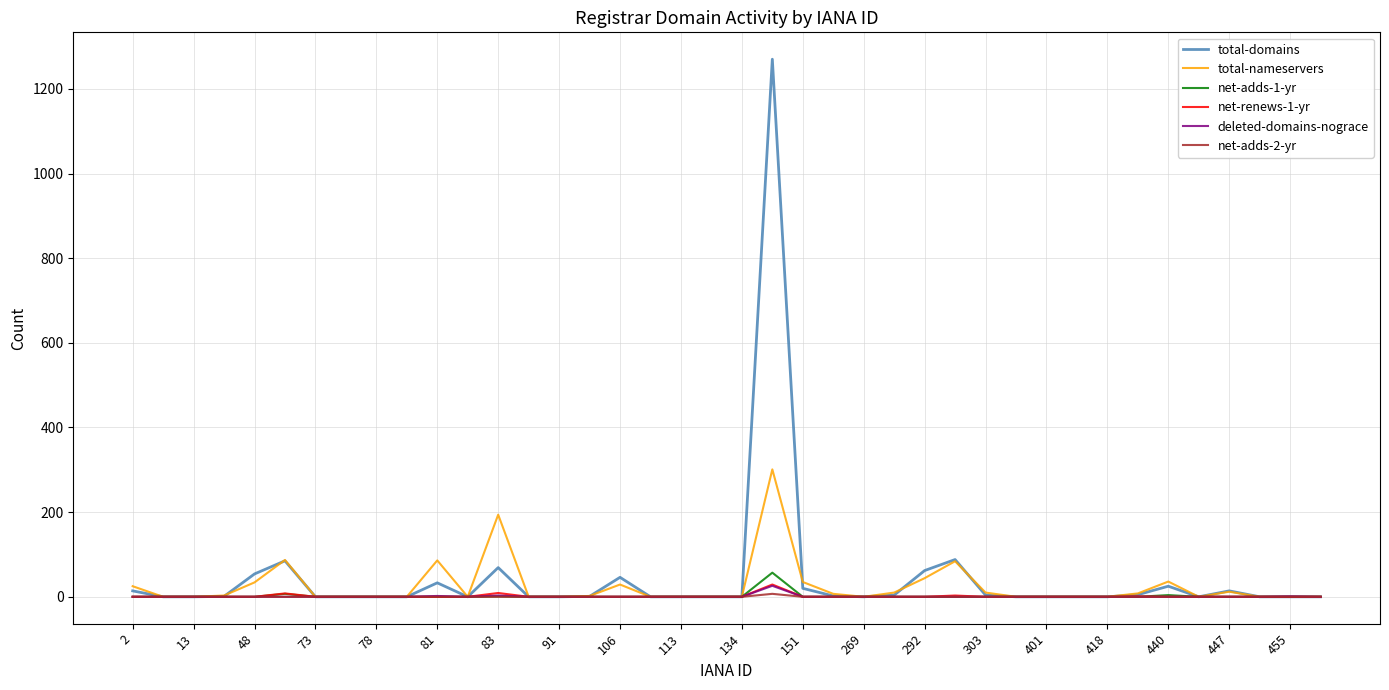

Which series has the largest range (max minus min)?

total-domains